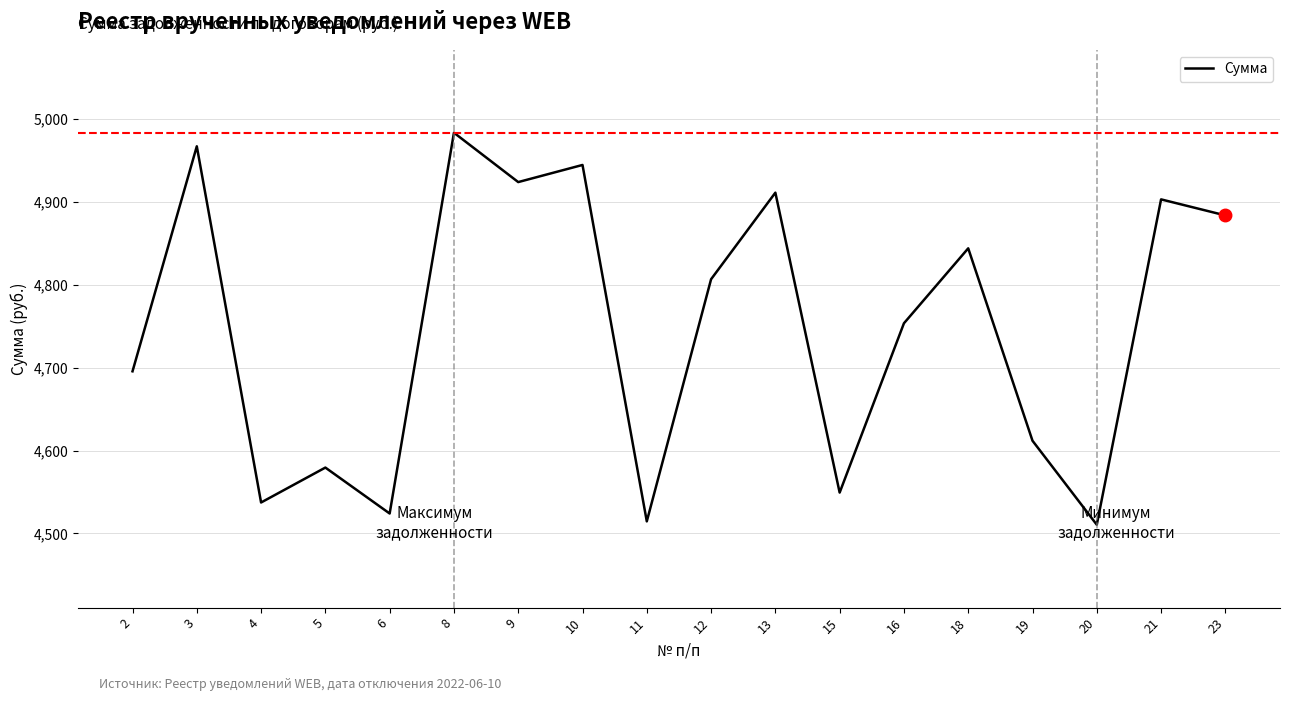

What is the ratio of the value at 15 to the value at 12?

0.9